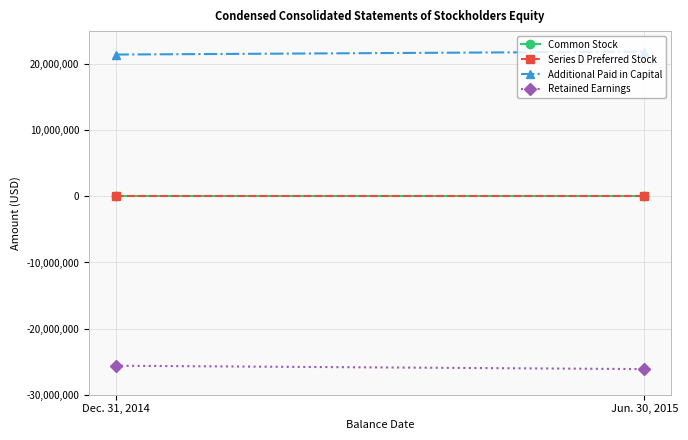

At which category does the chart reach its minimum across all series?

Jun. 30, 2015